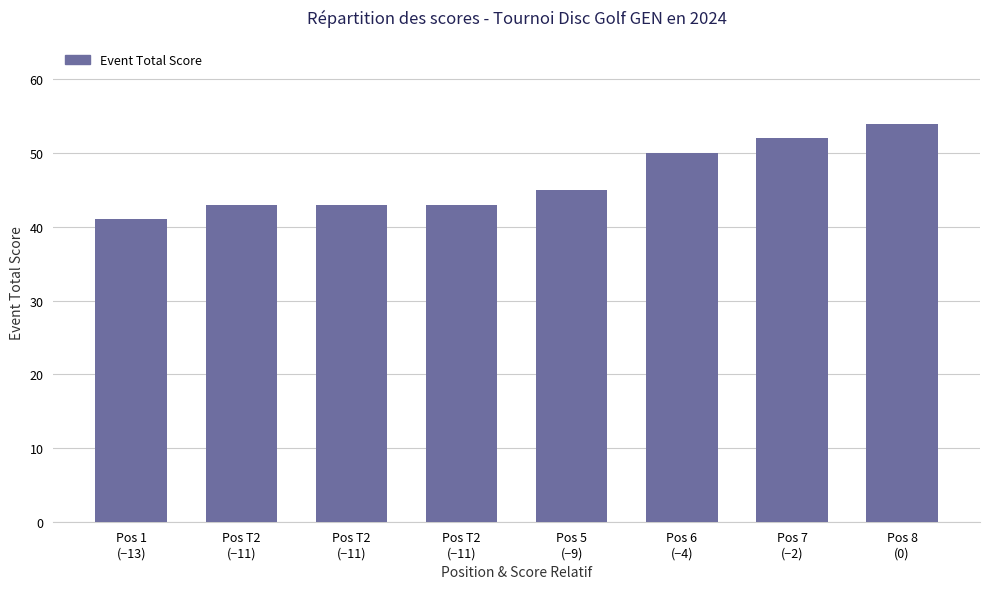

Are the bars horizontal?

No